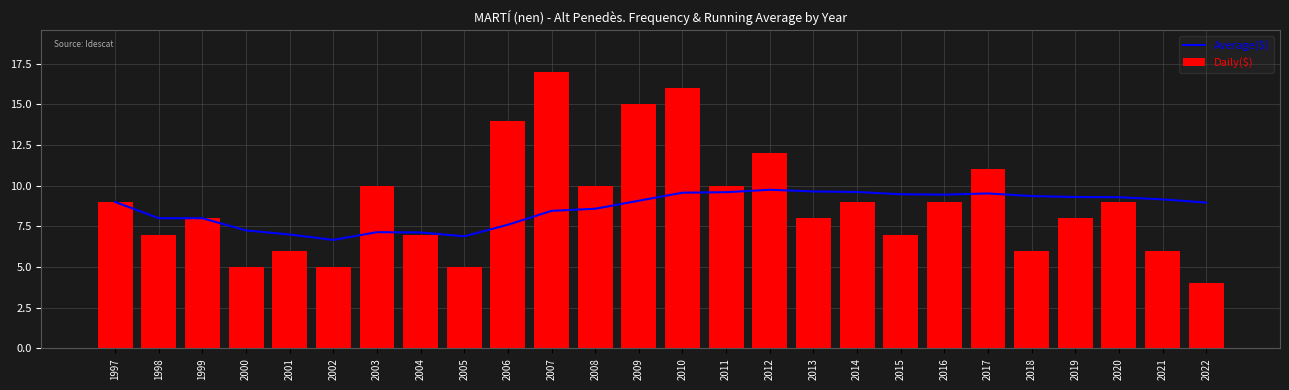

What is the difference between the Average($) values at 2016 and 2008?

0.9